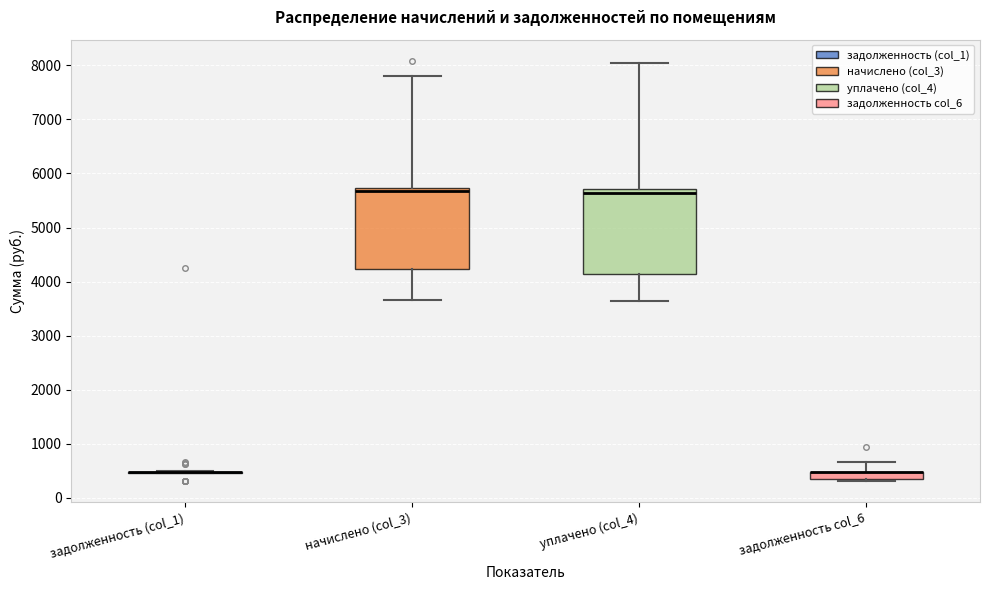

Where does the median line of the box for уплачено (col_4) sit on the y-axis? The values are not printed on the chart, so give them approximately, as read against the axis.

5600